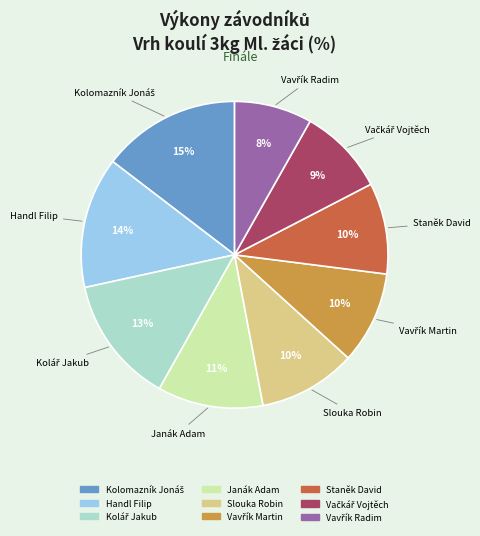

To the nearest percent, what percentage of the pie is Slouka Robin?

10%